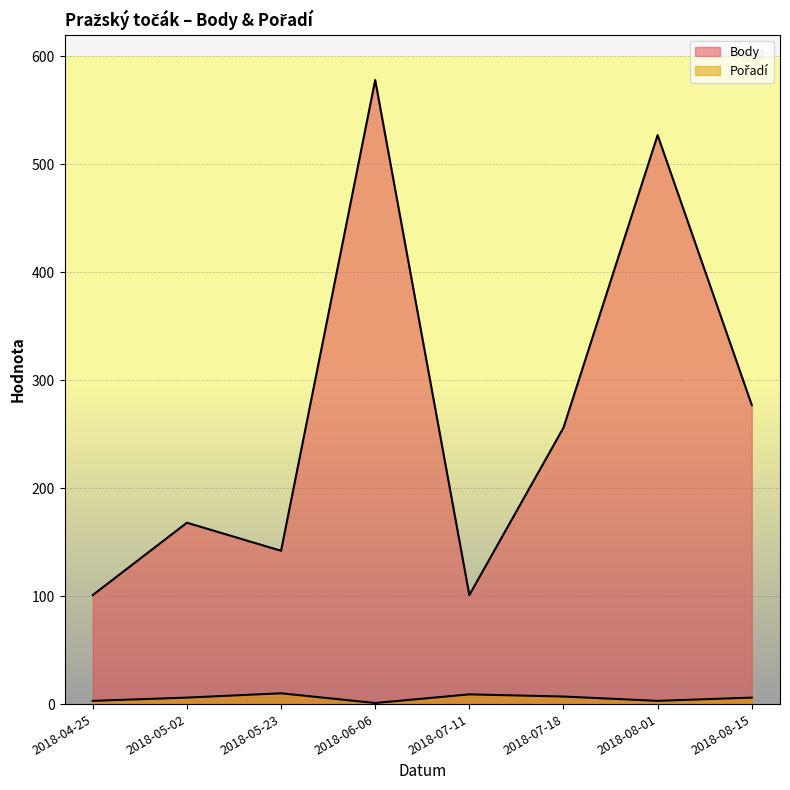

What is the label of the 2nd point from the right?

2018-08-01